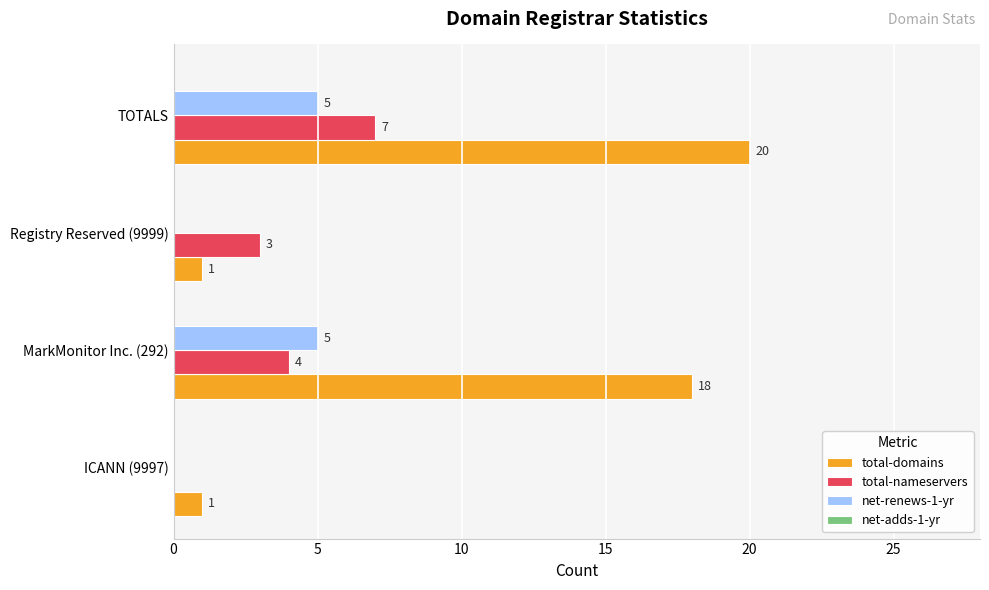

True or false: total-nameservers has a value of 2 at Registry Reserved (9999).

False